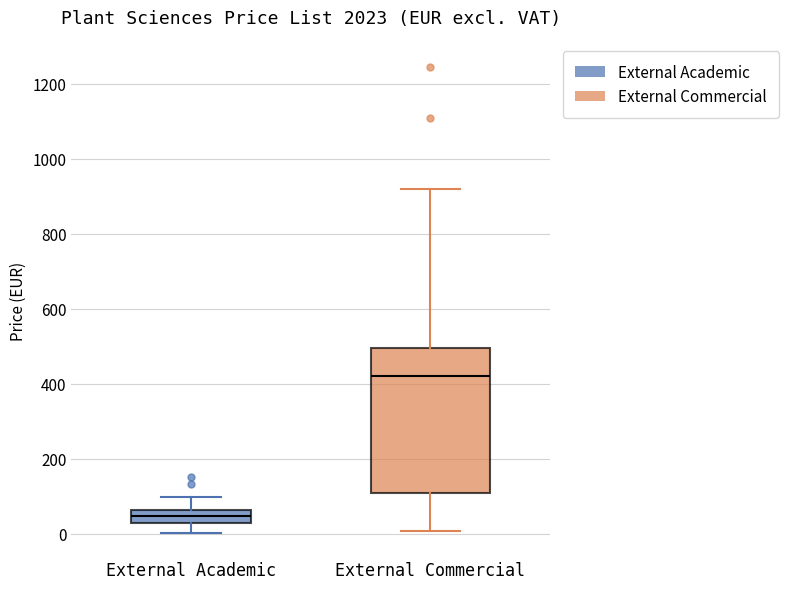

Reading left to right, transcribe this box plot: for each box, give where its median line is, the range the box spans, and where its two whiskers end, as read against the y-axis. The values are not printed on the chart, so give them approximately, as read against the axis.

External Academic: median 40, box 20 to 60, whiskers 0 to 100
External Commercial: median 420, box 100 to 500, whiskers 0 to 920